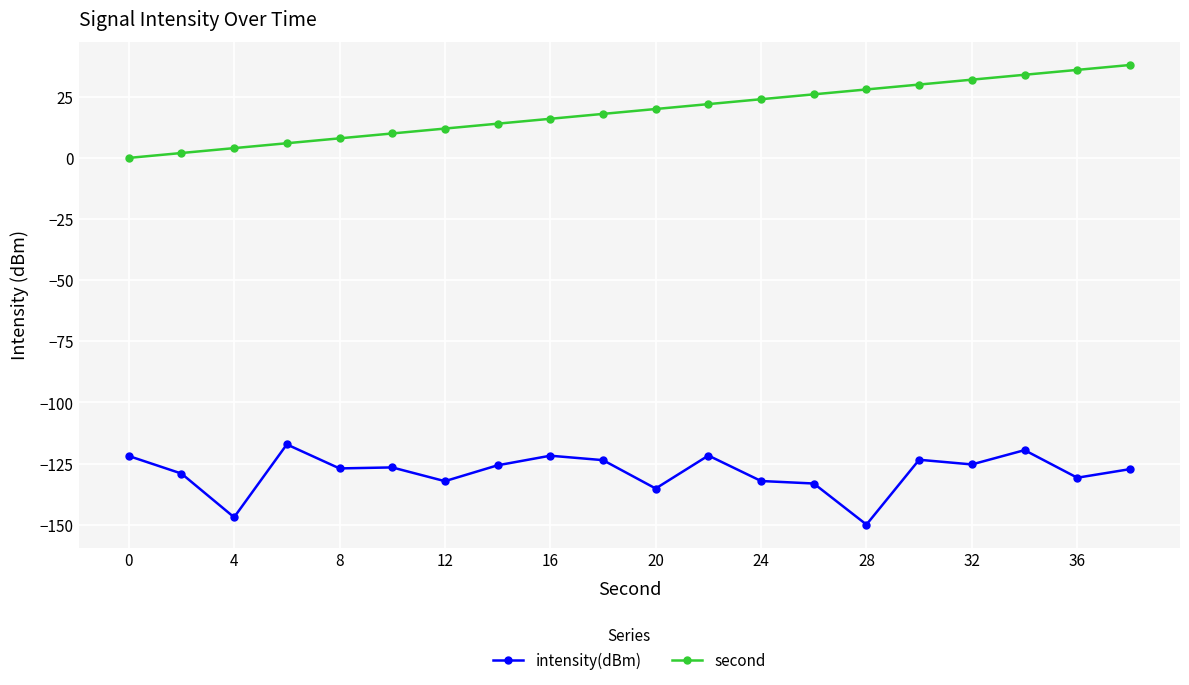

What is the difference between the maximum and minimum values in the intensity(dBm) series?

32.8